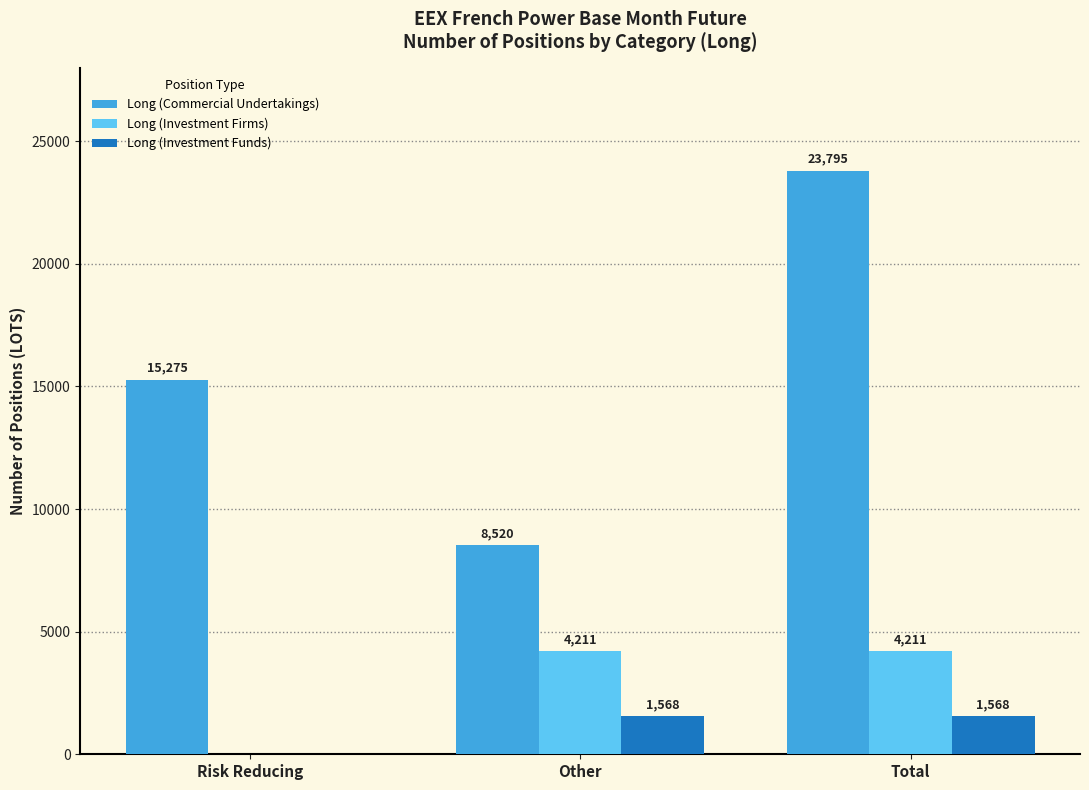

Count the number of categories in the chart.

3